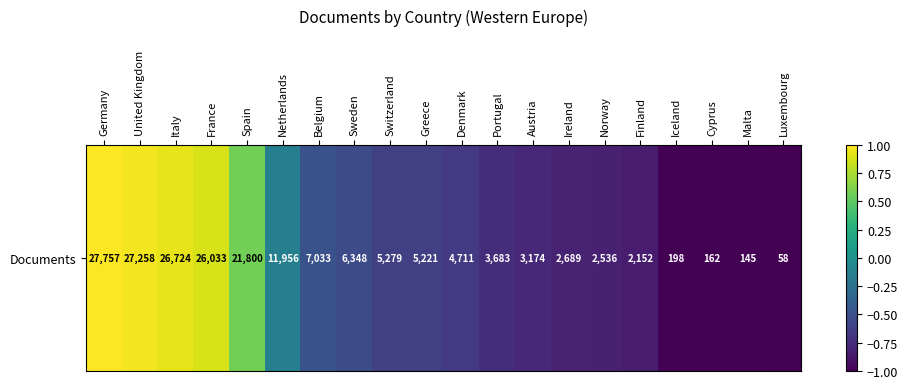

How many data points does each series have?

20